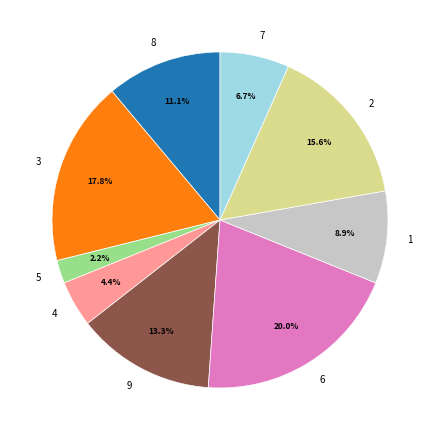

What is the smallest slice in the pie chart?

5